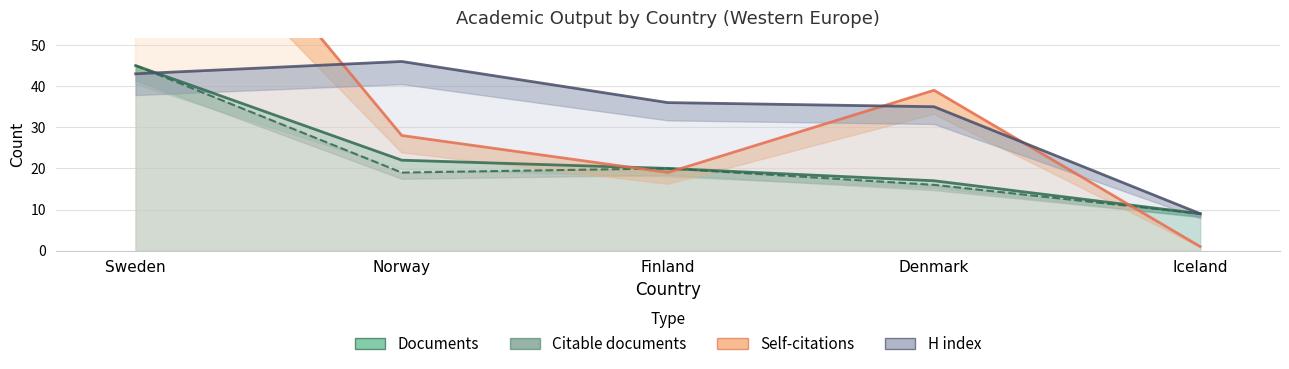

The value of Citable documents at Denmark is 6. True or false?

False